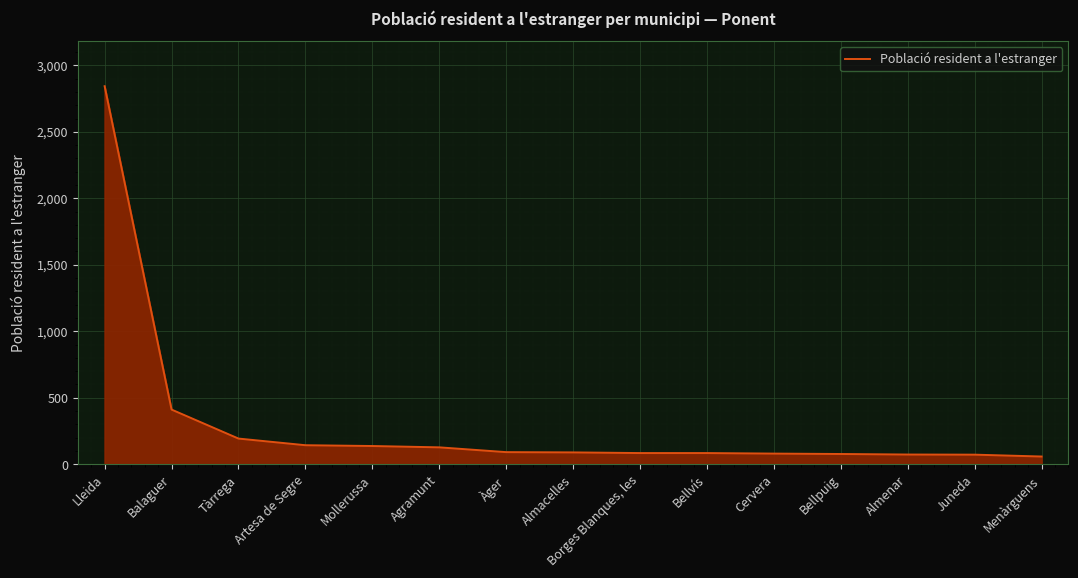

What is the ratio of the value at Juneda to the value at Bellvís?

0.9